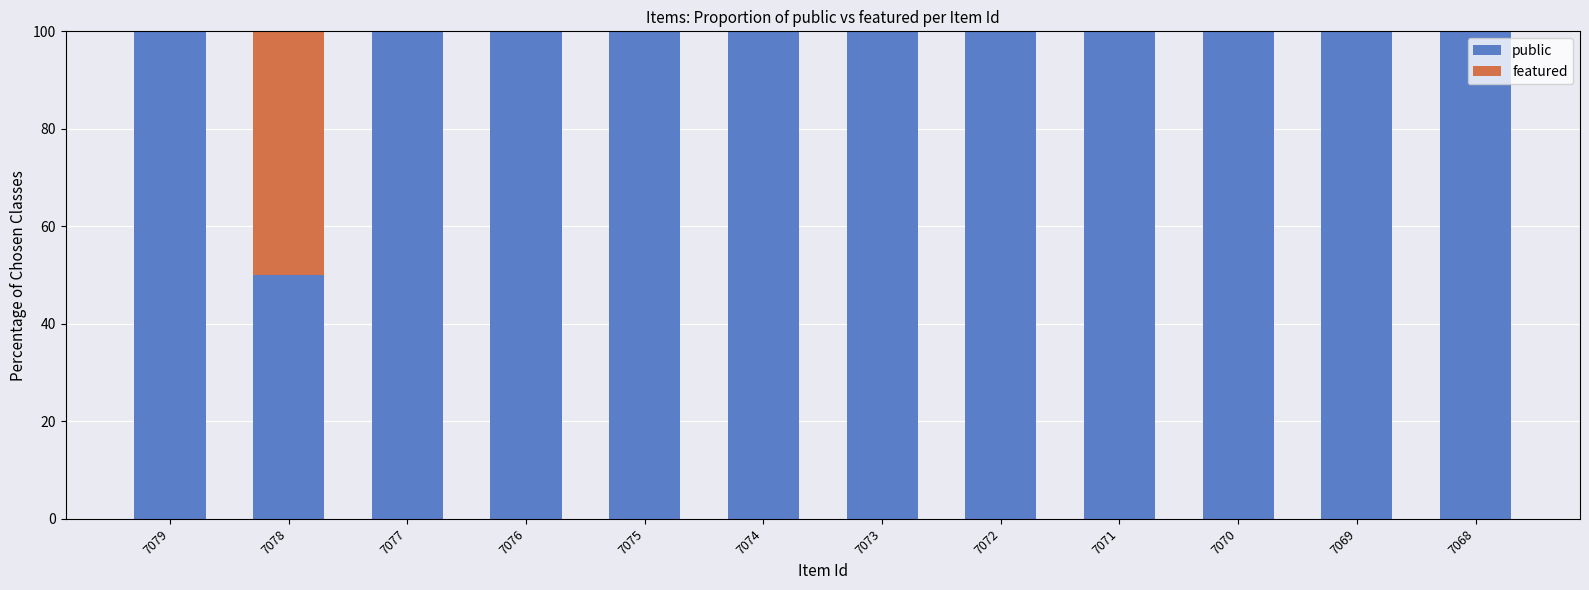

Count the number of categories in the chart.

12